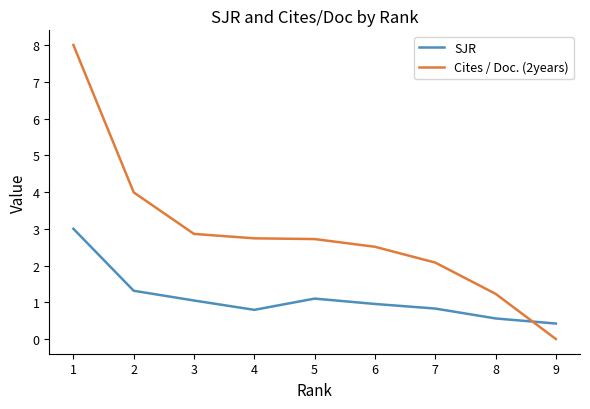

What is the total value across all series at 5?

3.8